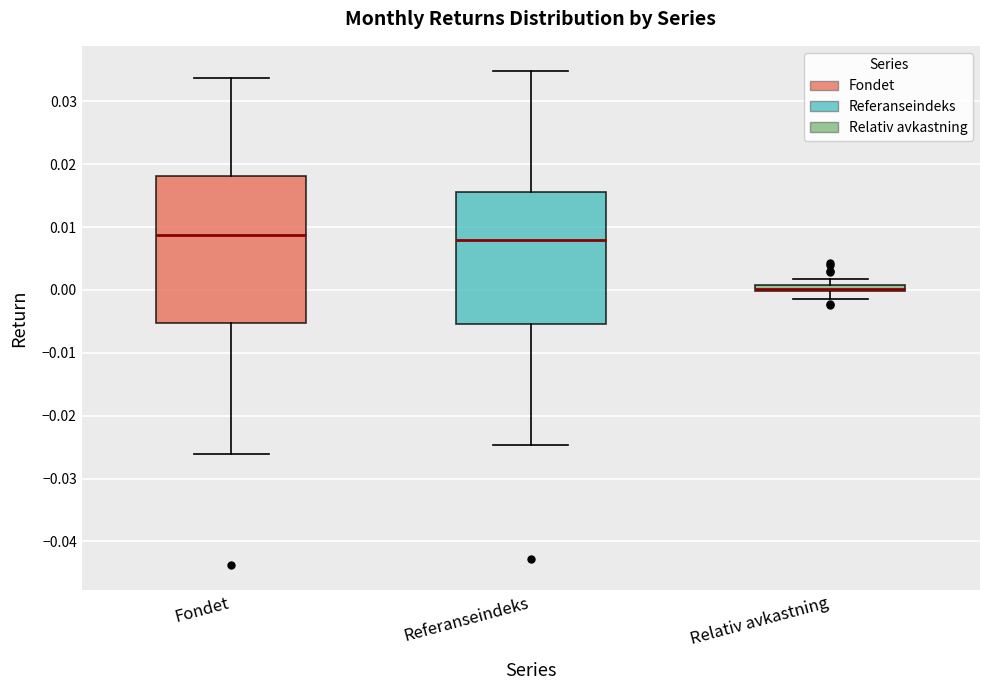

Where is the lower edge of the box for Referanseindeks on the y-axis? The values are not printed on the chart, so give them approximately, as read against the axis.

-0.005